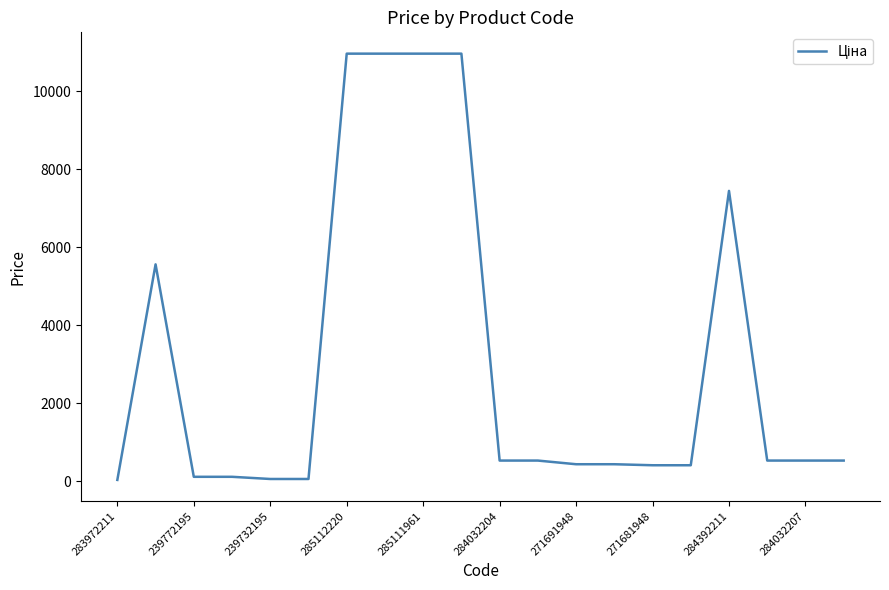

What is the greatest value displayed?

10964.4